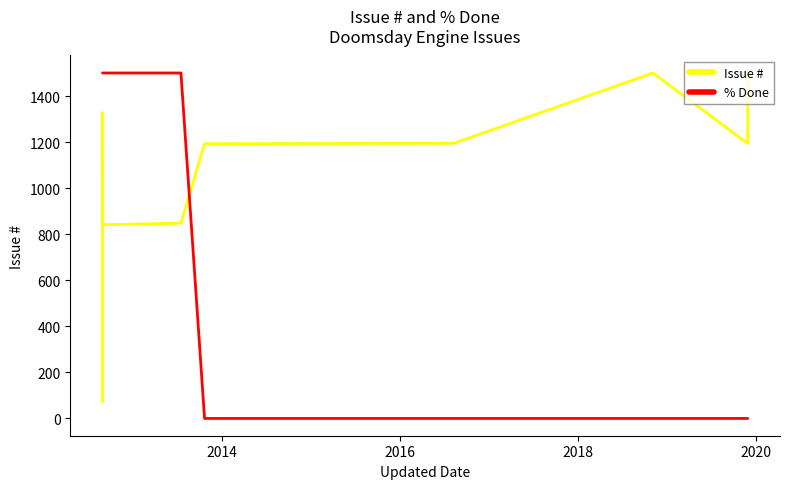

Rank the series by their maximum value, from lowest to highest.

% Done, Issue #